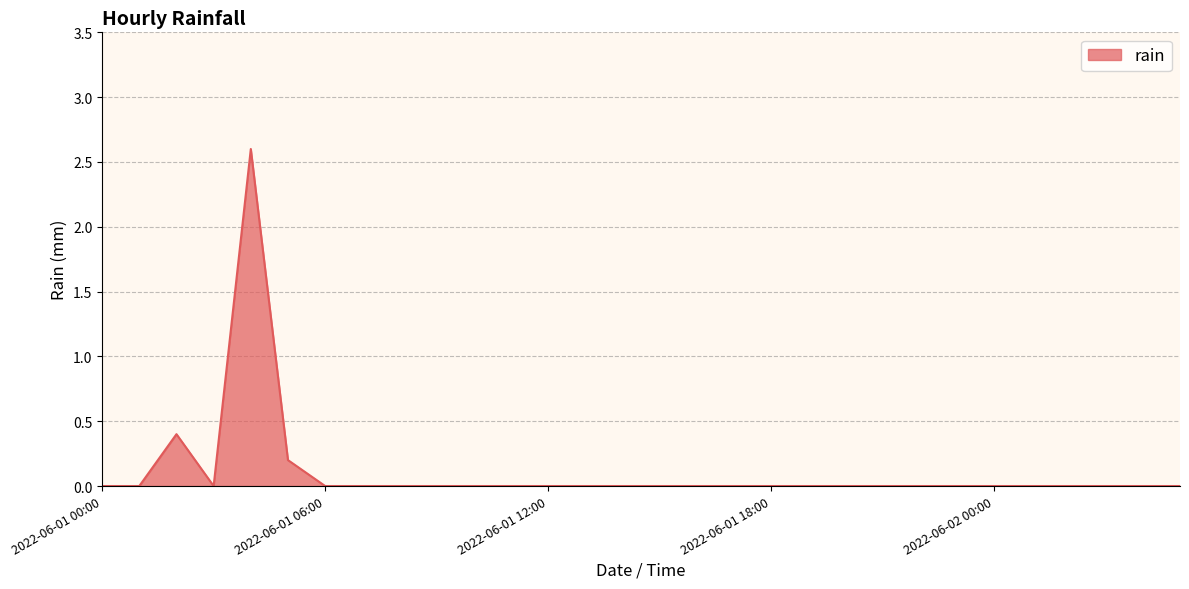

Does the chart have visible grid lines?

Yes